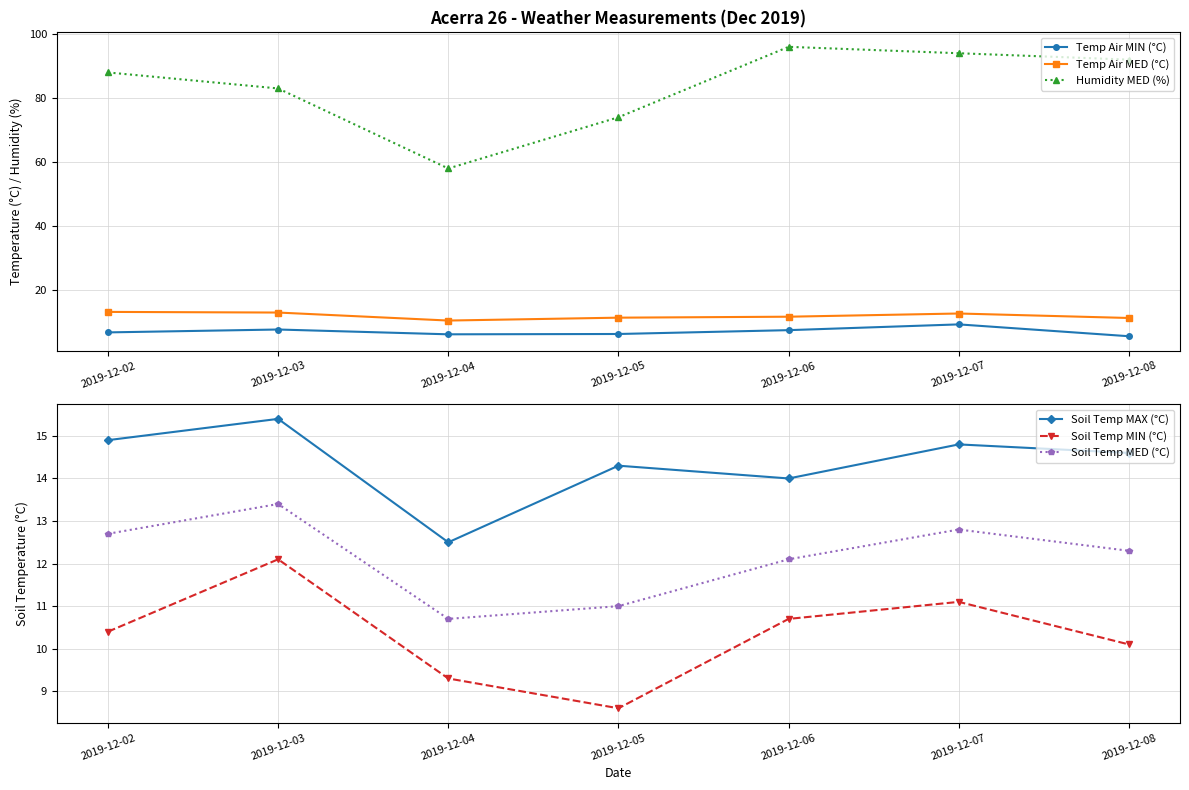

At which label does Humidity MED (%) first exceed 88?

2019-12-06